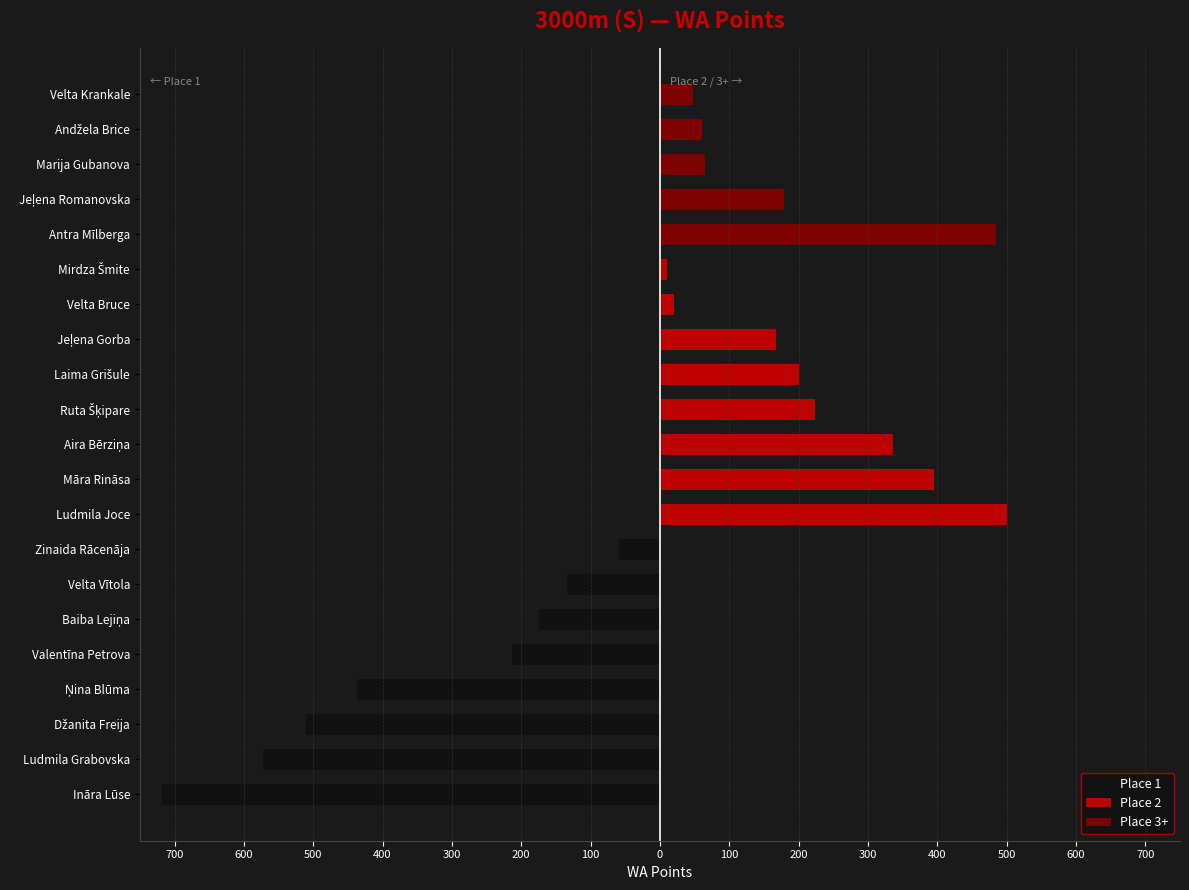

What is the highest value of the Place 3+ series?

485